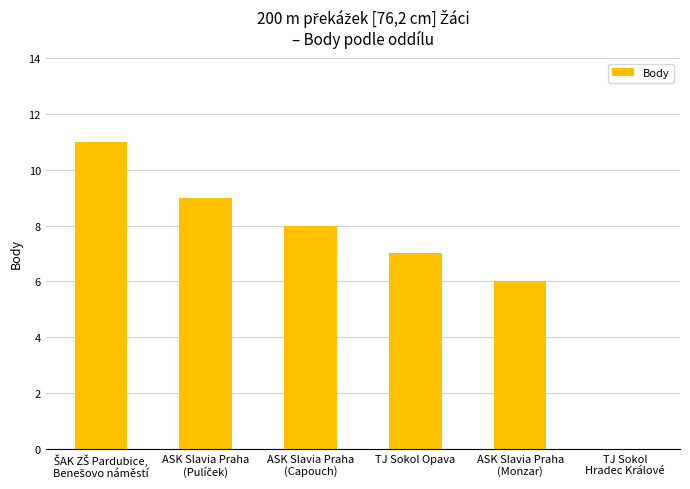

How many series are shown in this chart?

1